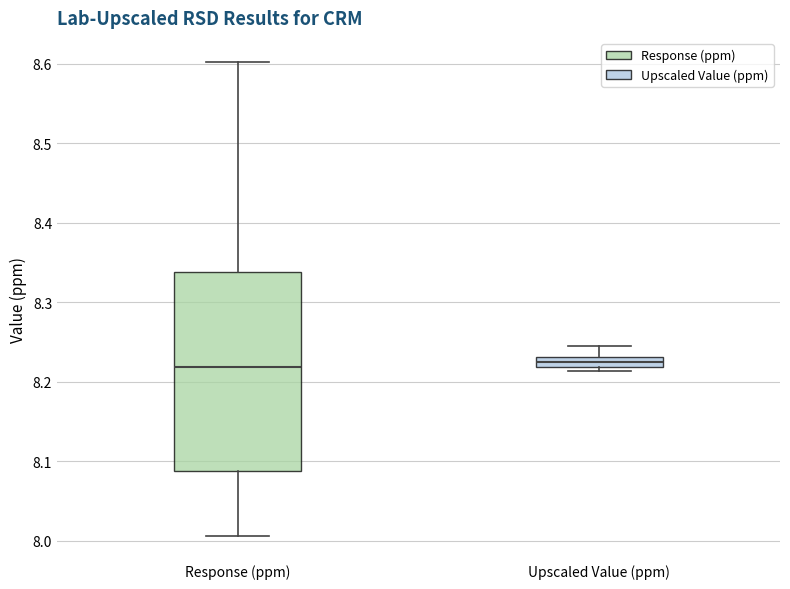

Comparing the boxes themselves (not the whiskers), which one is the tallest?

Response (ppm)